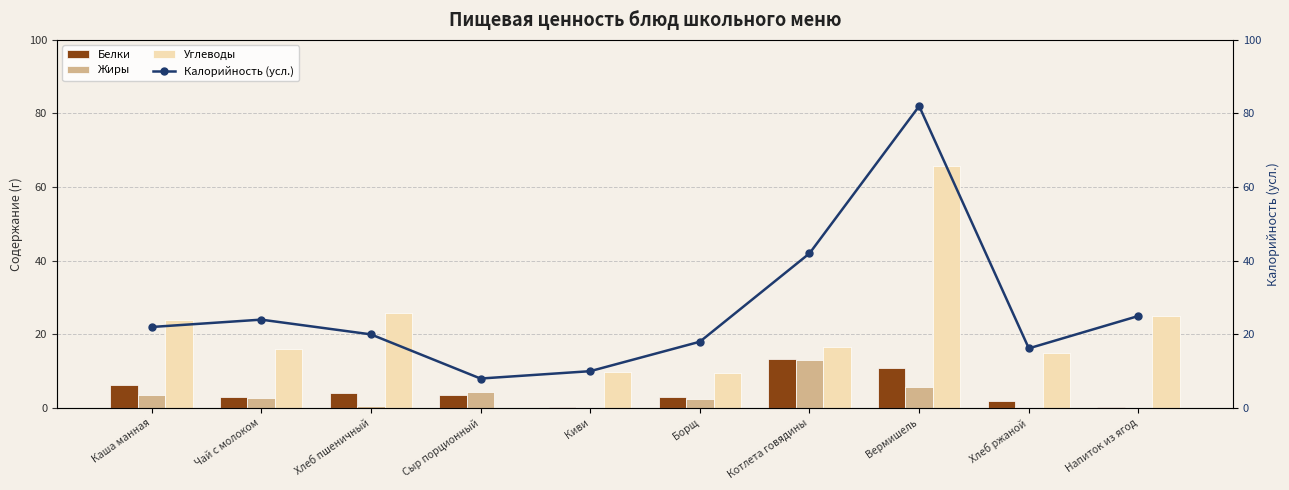

The Белки series shows 0.4 at Киви. True or false?

True